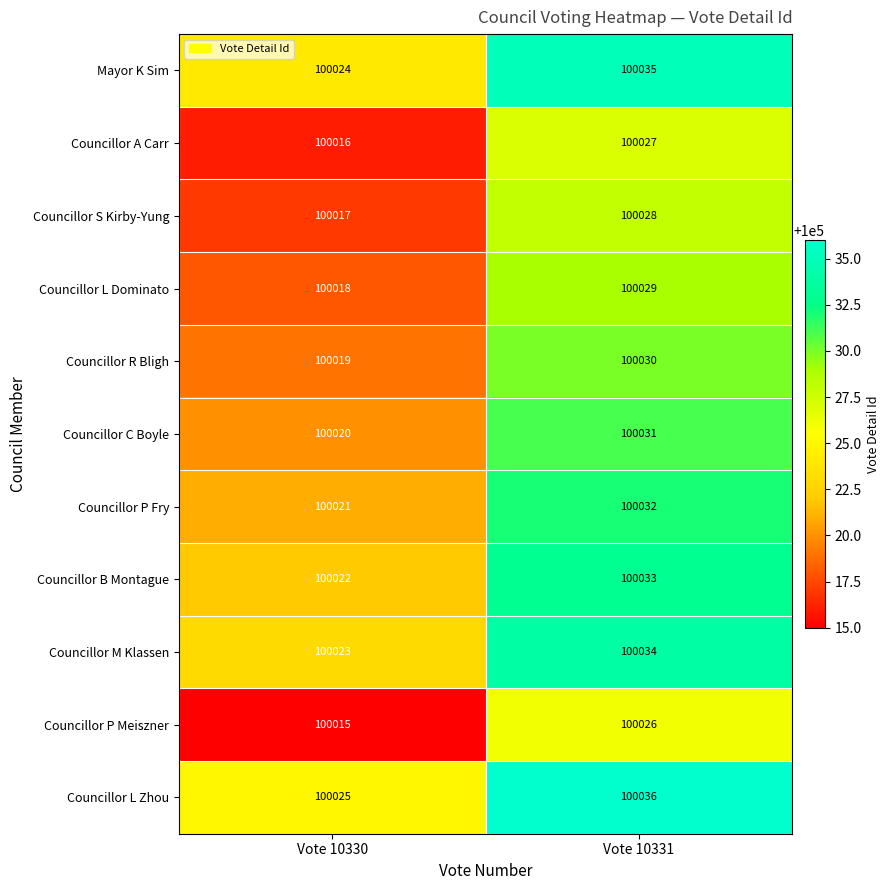

What is the difference between the highest and lowest values at Vote 10331?

10